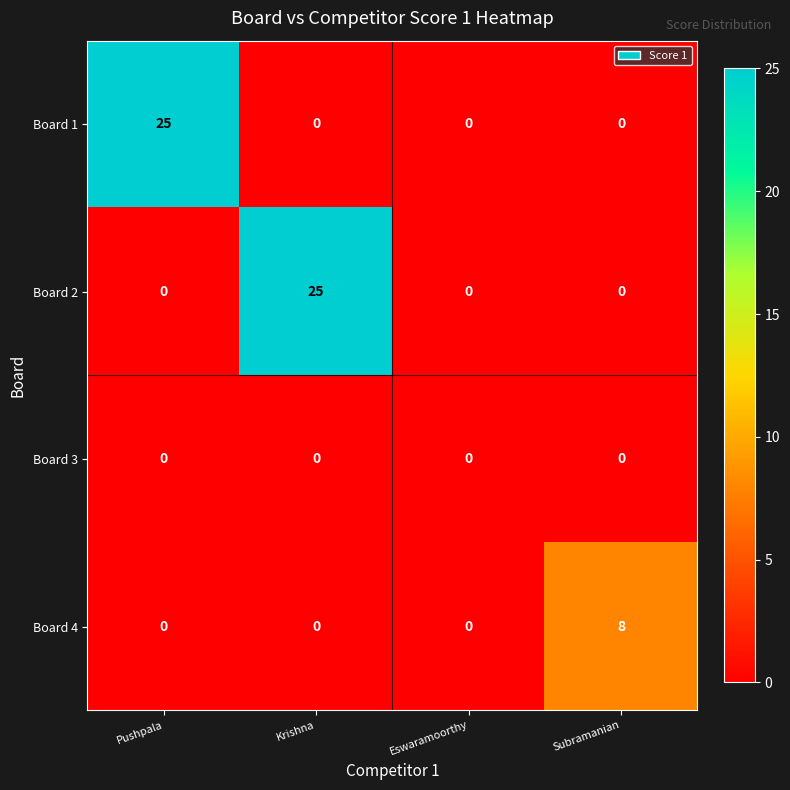

Which category has the highest value in the Board 4 series?

Subramanian